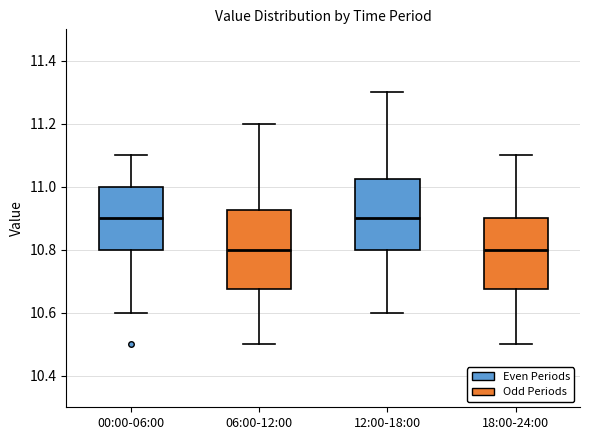

Reading left to right, read every box against the y-axis: the position of its median line, the range the box covers, and the ends of its whiskers. The values are not printed on the chart, so give them approximately, as read against the axis.

00:00-06:00: median 10.90, box 10.80 to 11.00, whiskers 10.60 to 11.10
06:00-12:00: median 10.80, box 10.68 to 10.92, whiskers 10.50 to 11.20
12:00-18:00: median 10.90, box 10.80 to 11.02, whiskers 10.60 to 11.30
18:00-24:00: median 10.80, box 10.68 to 10.90, whiskers 10.50 to 11.10